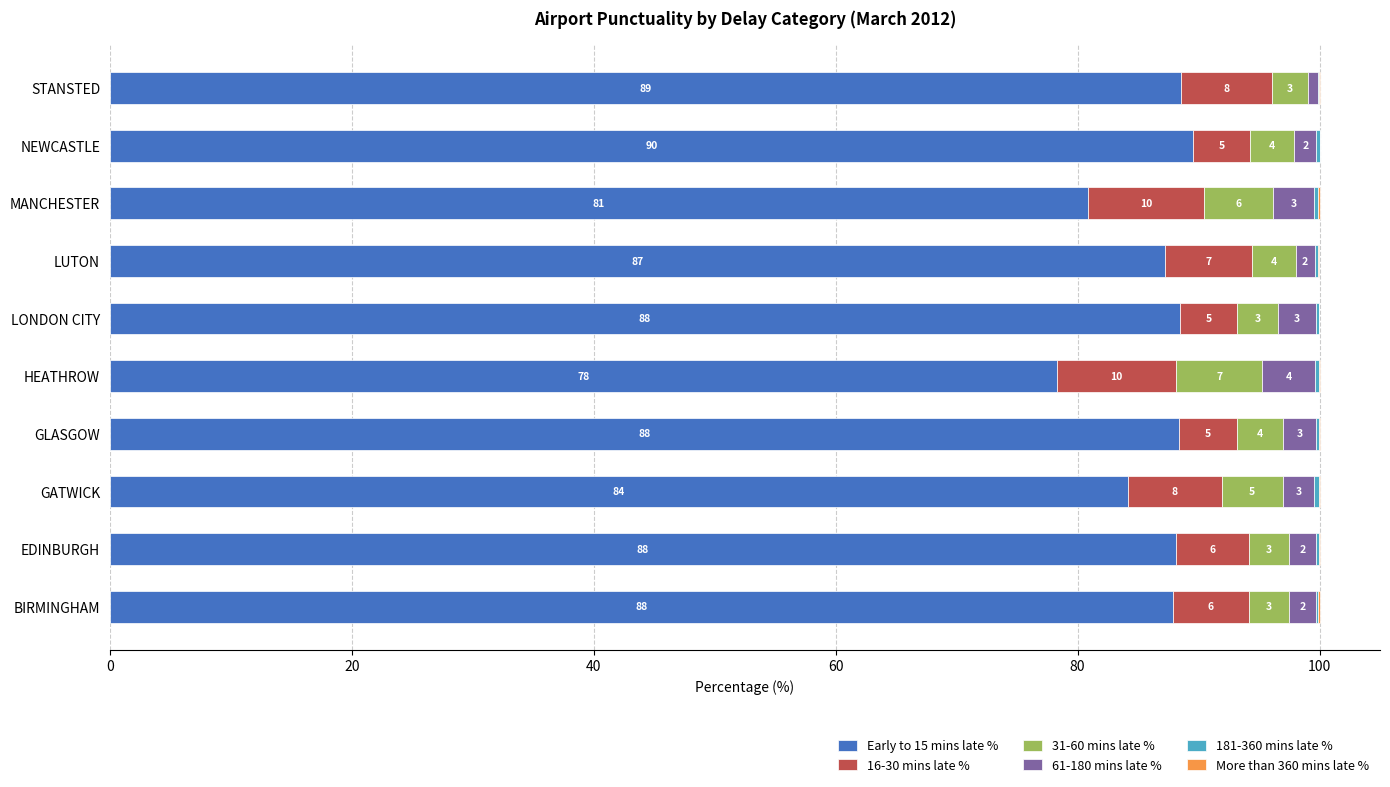

What value does the Early to 15 mins late % series have at HEATHROW?

78.3